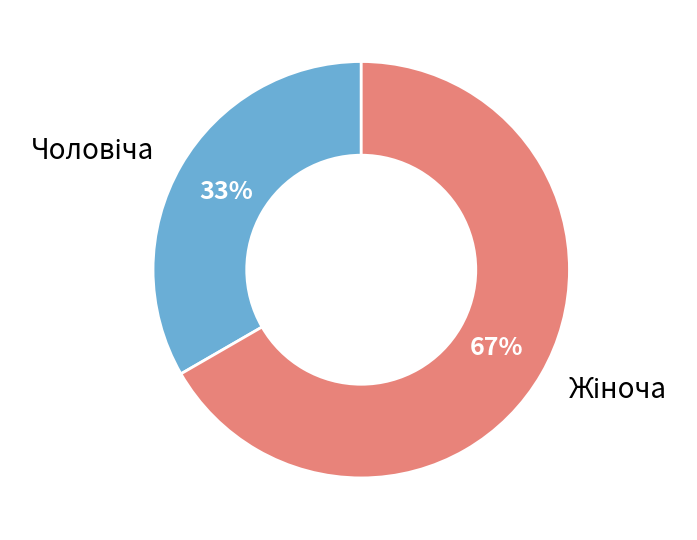

Is there any slice that represents more than half of the pie?

Yes